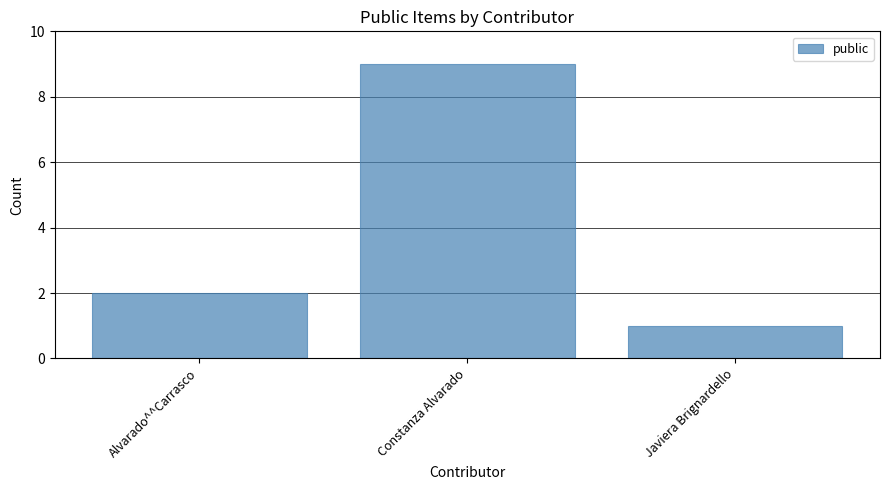

Reading right to left, list all the values displayed in this chart.

Javiera Brignardello=1	Constanza Alvarado=9	Alvarado^^Carrasco=2